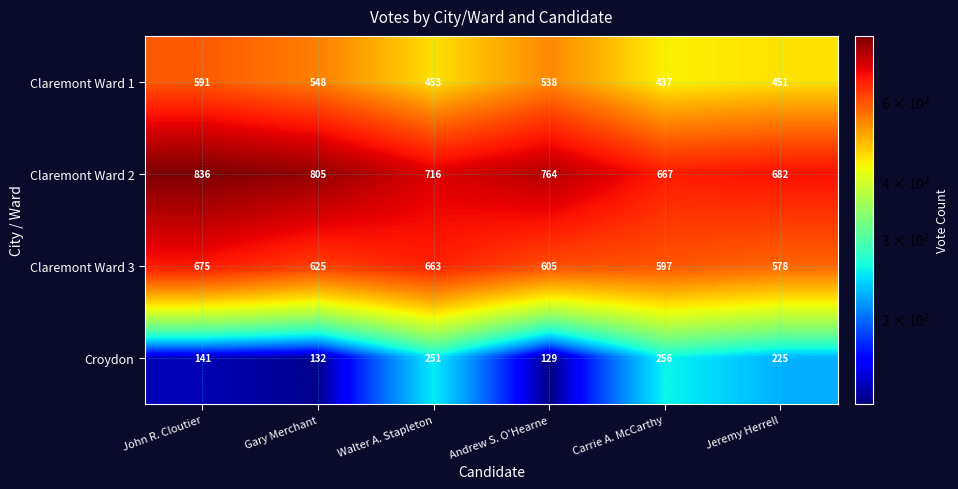

Which series has the largest total across all categories?

Claremont Ward 2